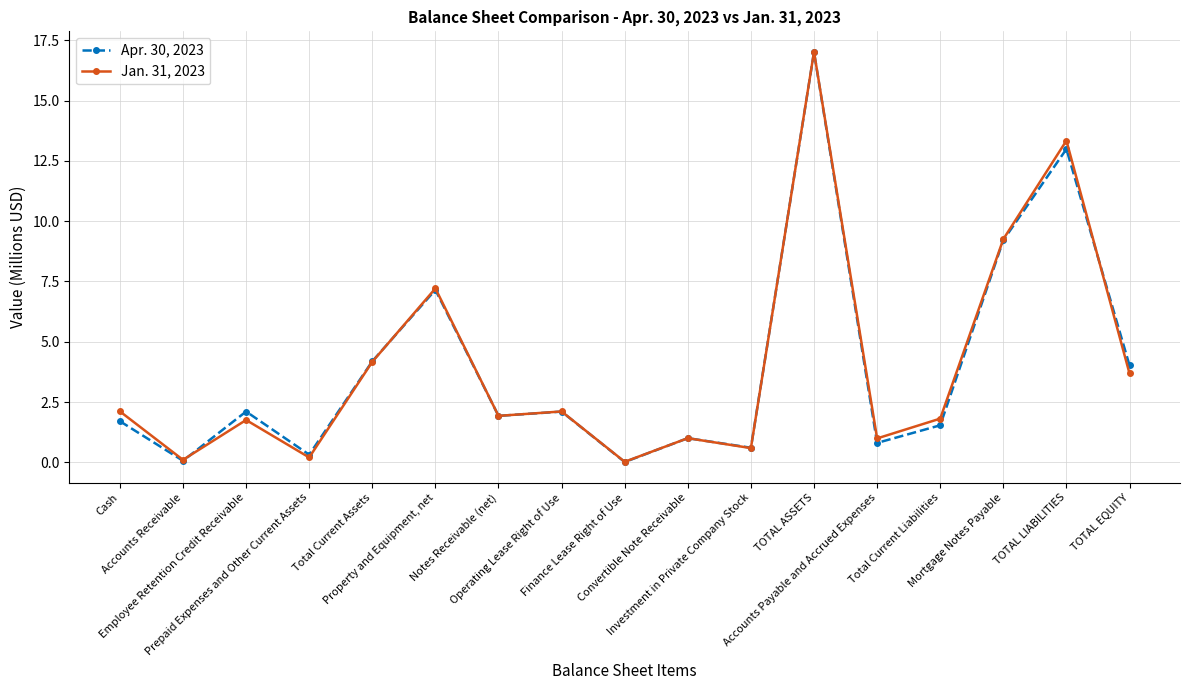

What is the sum of the Apr. 30, 2023 values at TOTAL ASSETS and Notes Receivable (net)?

18.9